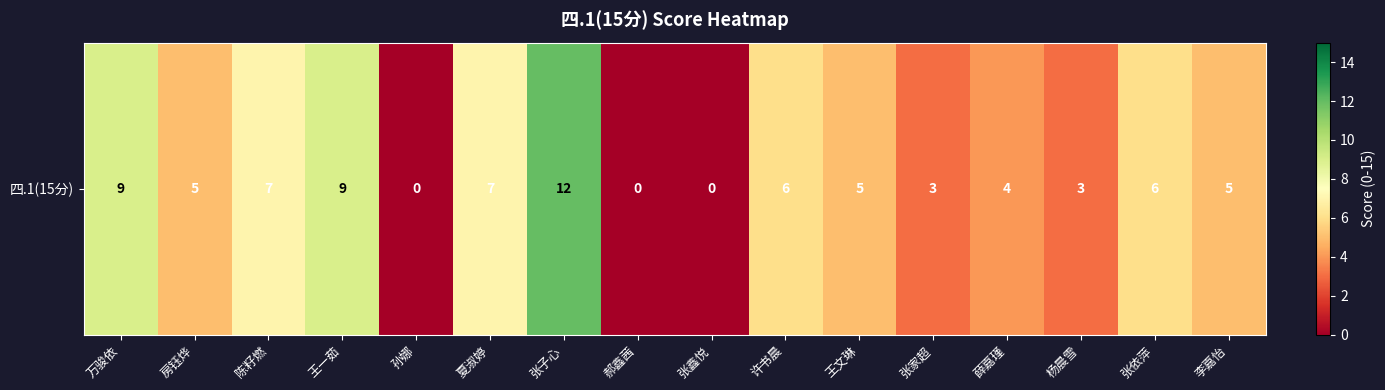

True or false: the data shows 14 at 王一茹.

False